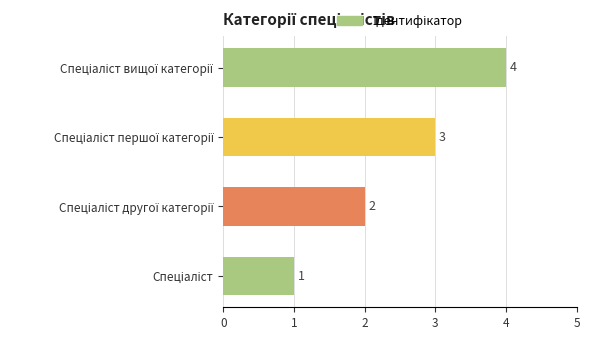

What is the difference between the maximum and minimum values?

3